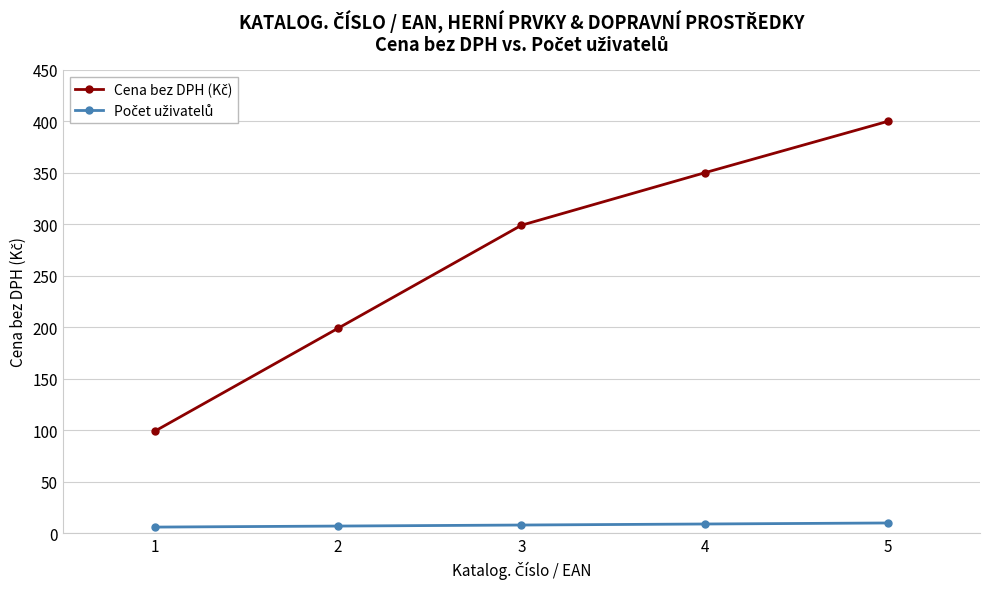

What is the greatest value displayed?

400